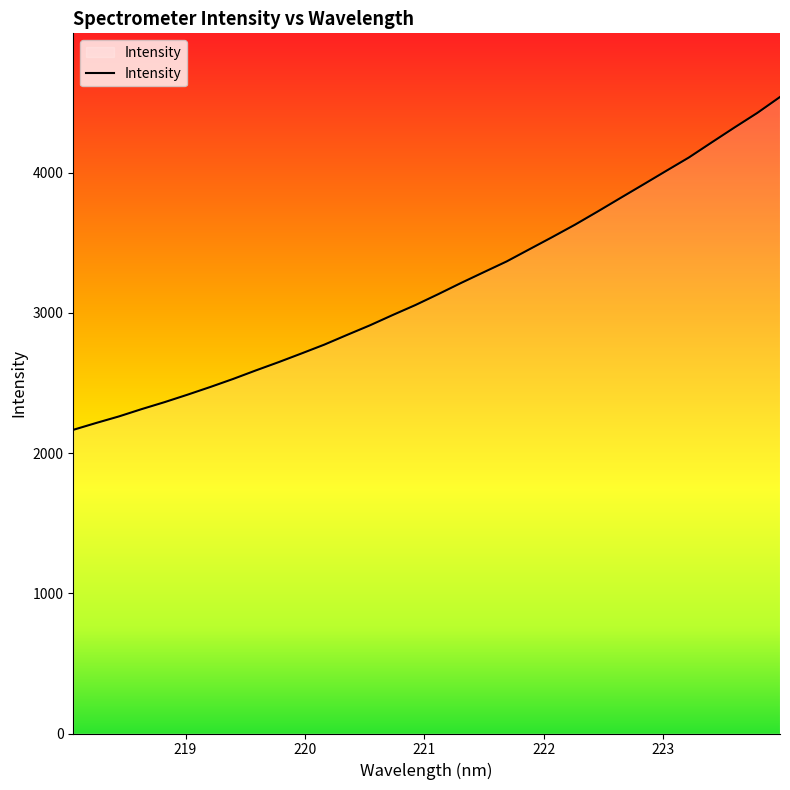

What is the difference between the maximum and minimum values?

2374.5